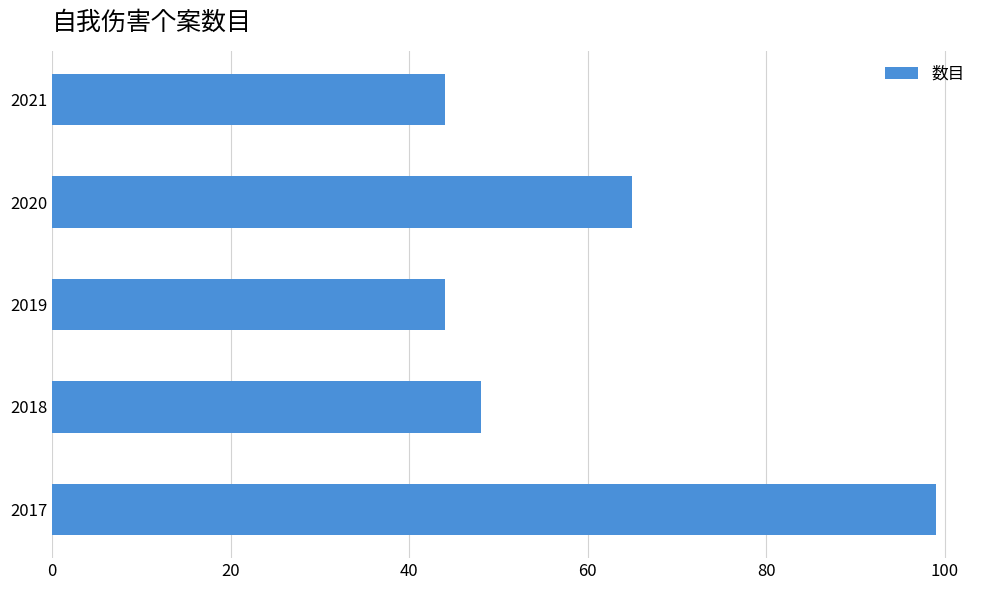

What is the greatest value displayed?

99